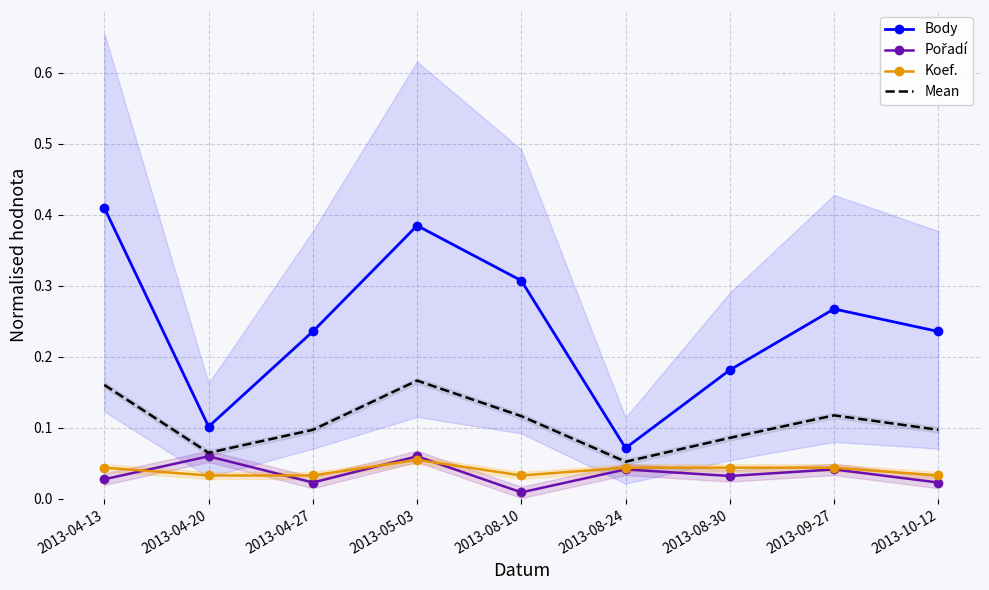

Reading left to right, what are all the values shown in this chart?

Body: 2013-04-13=0.4	2013-04-20=0.1	2013-04-27=0.2	2013-05-03=0.4	2013-08-10=0.3	2013-08-24=0.1	2013-08-30=0.2	2013-09-27=0.3	2013-10-12=0.2
Pořadí: 2013-04-13=0.0	2013-04-20=0.1	2013-04-27=0.0	2013-05-03=0.1	2013-08-10=0.0	2013-08-24=0.0	2013-08-30=0.0	2013-09-27=0.0	2013-10-12=0.0
Koef.: 2013-04-13=0.0	2013-04-20=0.0	2013-04-27=0.0	2013-05-03=0.1	2013-08-10=0.0	2013-08-24=0.0	2013-08-30=0.0	2013-09-27=0.0	2013-10-12=0.0
Mean: 2013-04-13=0.2	2013-04-20=0.1	2013-04-27=0.1	2013-05-03=0.2	2013-08-10=0.1	2013-08-24=0.1	2013-08-30=0.1	2013-09-27=0.1	2013-10-12=0.1